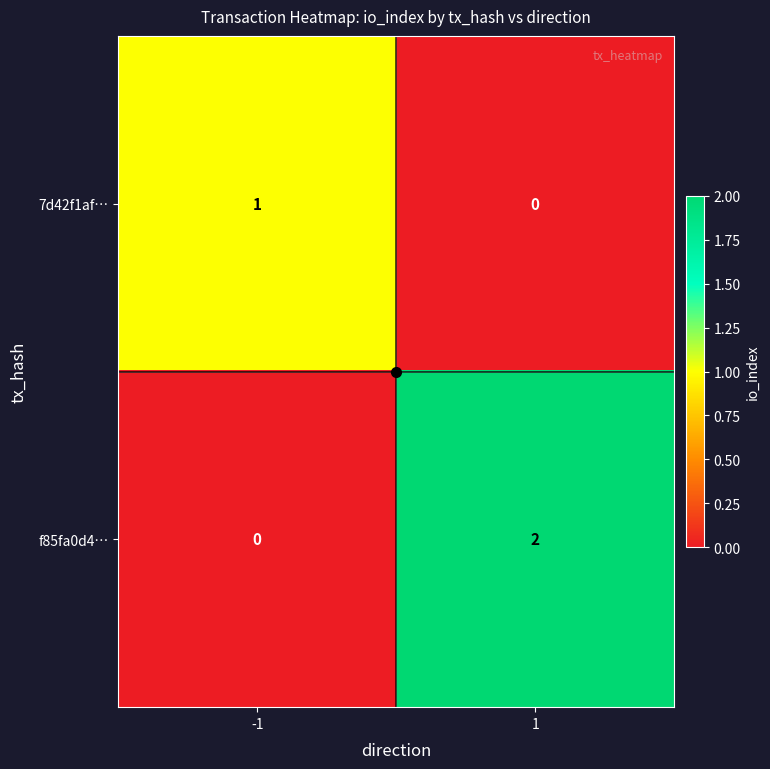

At 1, list the series in order from largest to smallest.

f85fa0d4…, 7d42f1af…